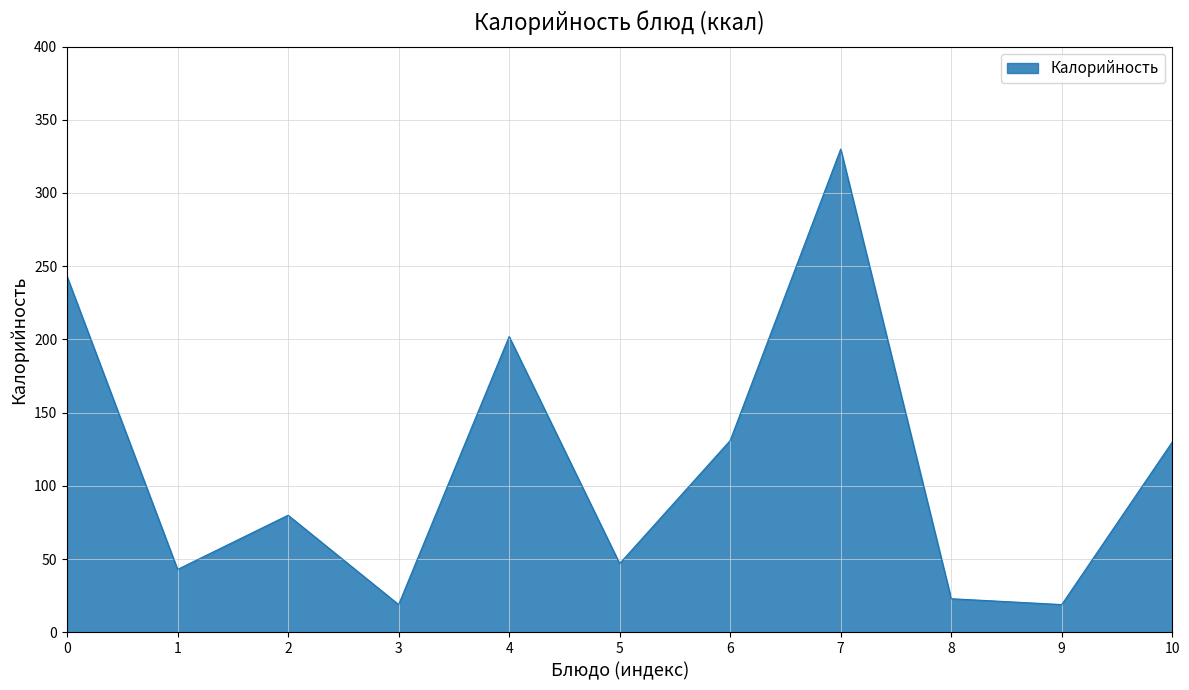

What is the difference between the second highest and minimum values?

224